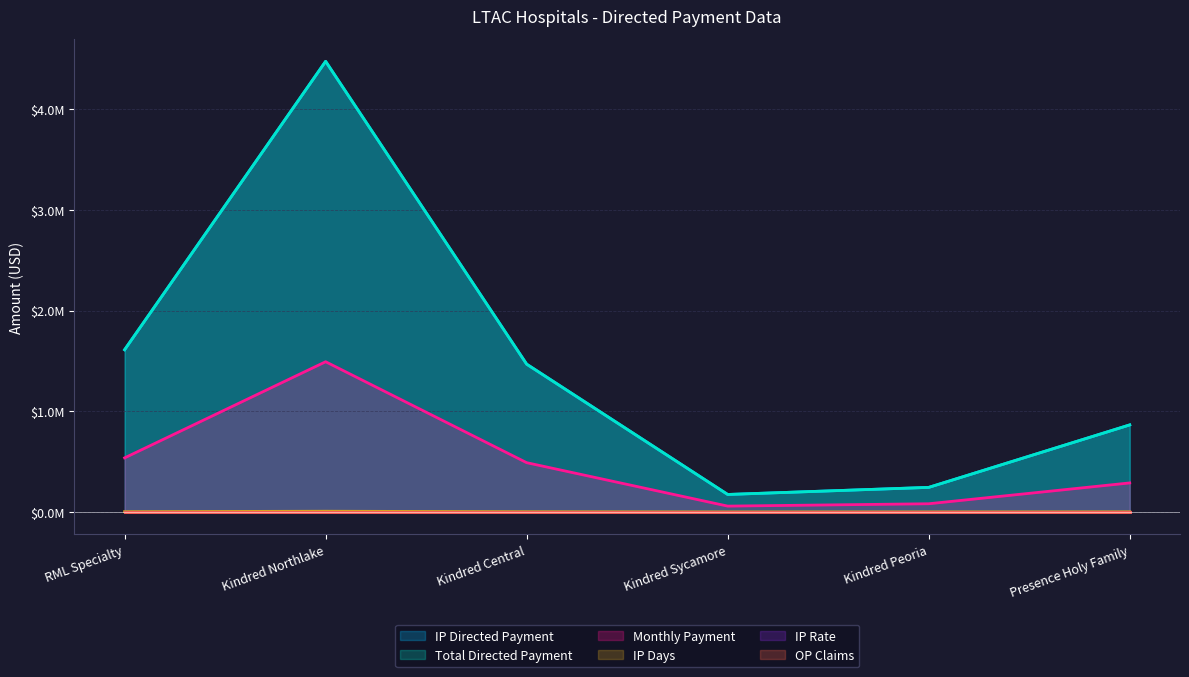

What is the value of the Total Directed Payment point at the 4th from the left?

173518.5